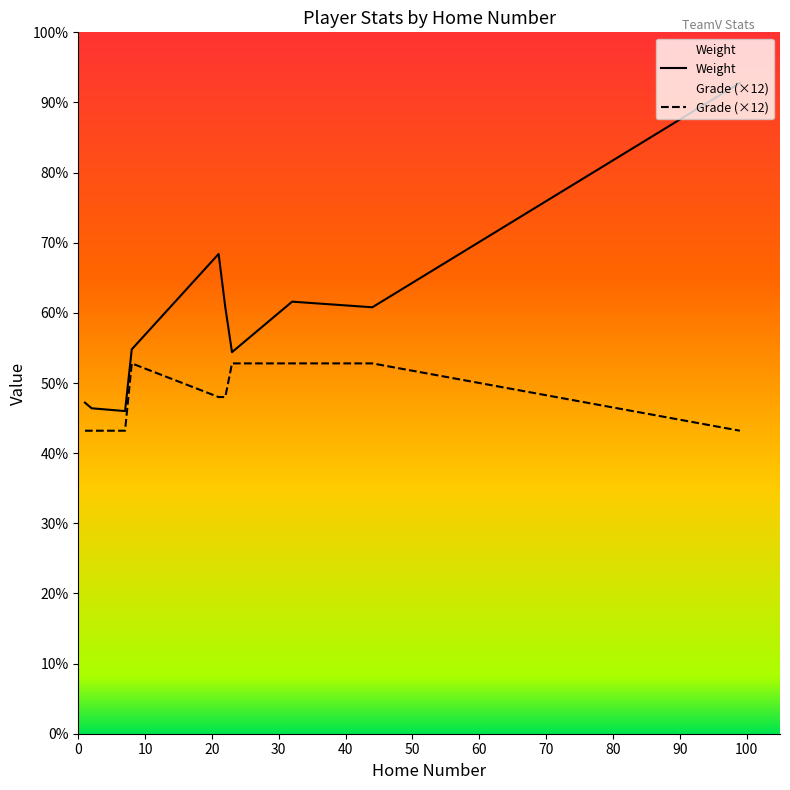

Count the Grade values in the range 108 to 132.

10